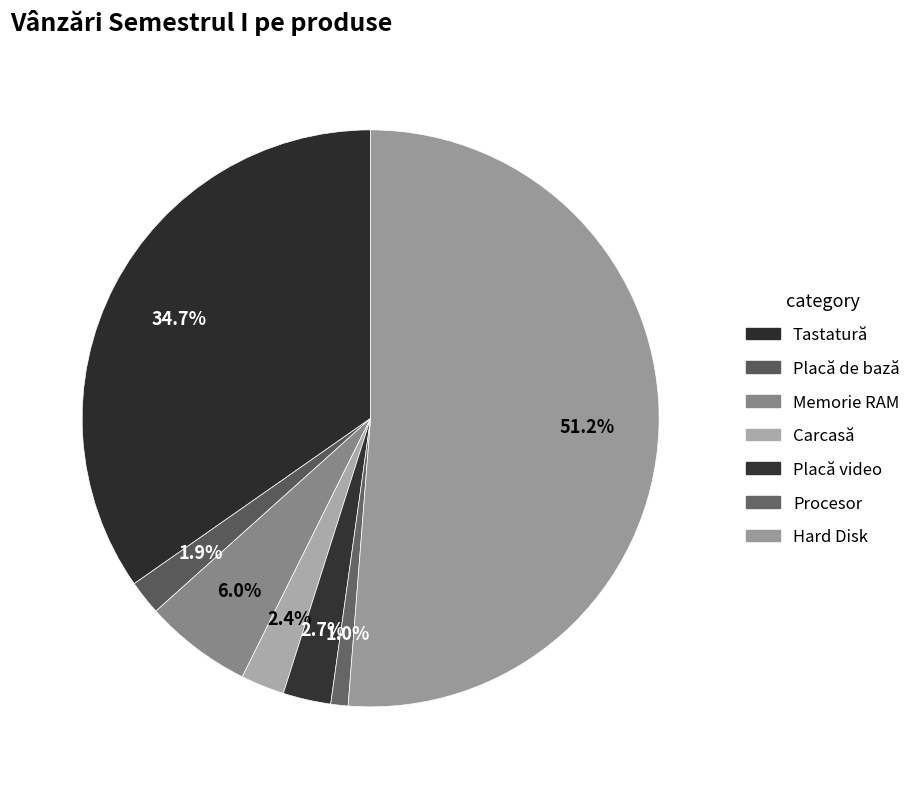

How many segments does this pie chart have?

7